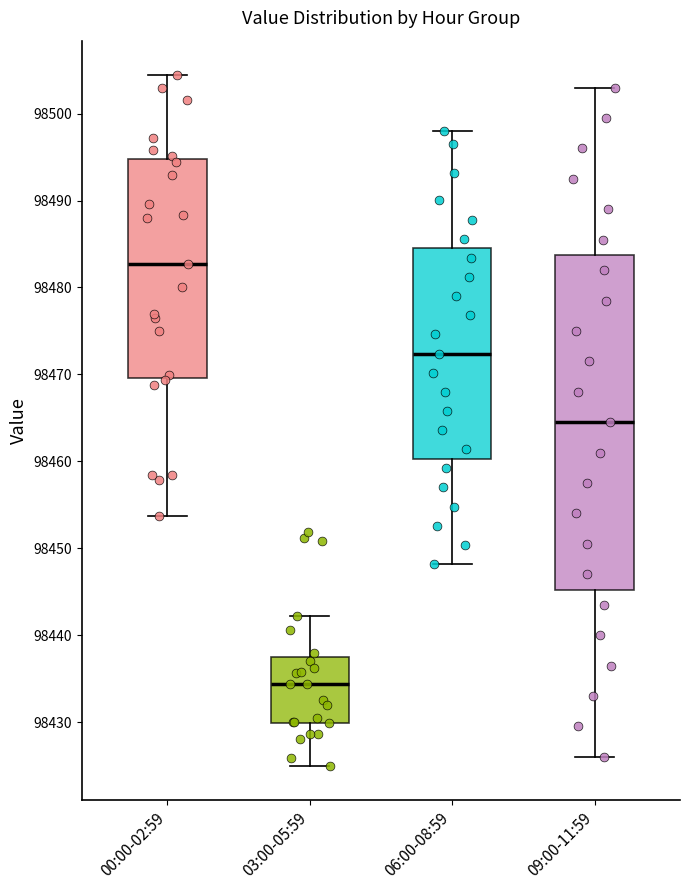

Reading left to right, read every box against the y-axis: the position of its median line, the range the box covers, and the ends of its whiskers. The values are not printed on the chart, so give them approximately, as read against the axis.

00:00-02:59: median 98483, box 98470 to 98495, whiskers 98454 to 98504
03:00-05:59: median 98434, box 98430 to 98438, whiskers 98425 to 98442
06:00-08:59: median 98472, box 98460 to 98485, whiskers 98448 to 98498
09:00-11:59: median 98465, box 98445 to 98484, whiskers 98426 to 98503